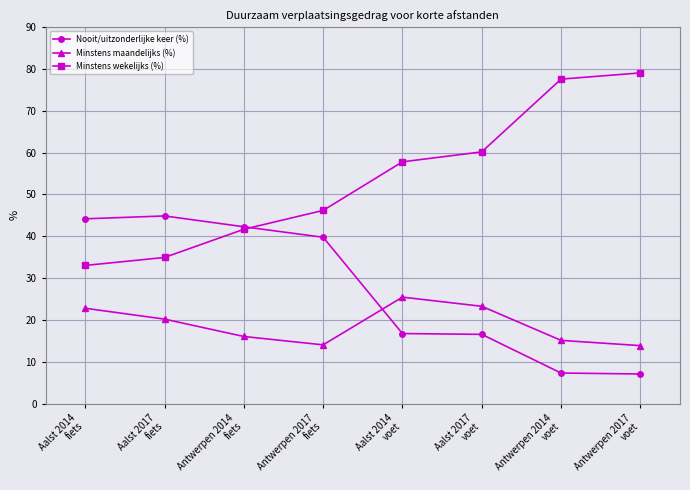

How many lines are shown in the chart?

3